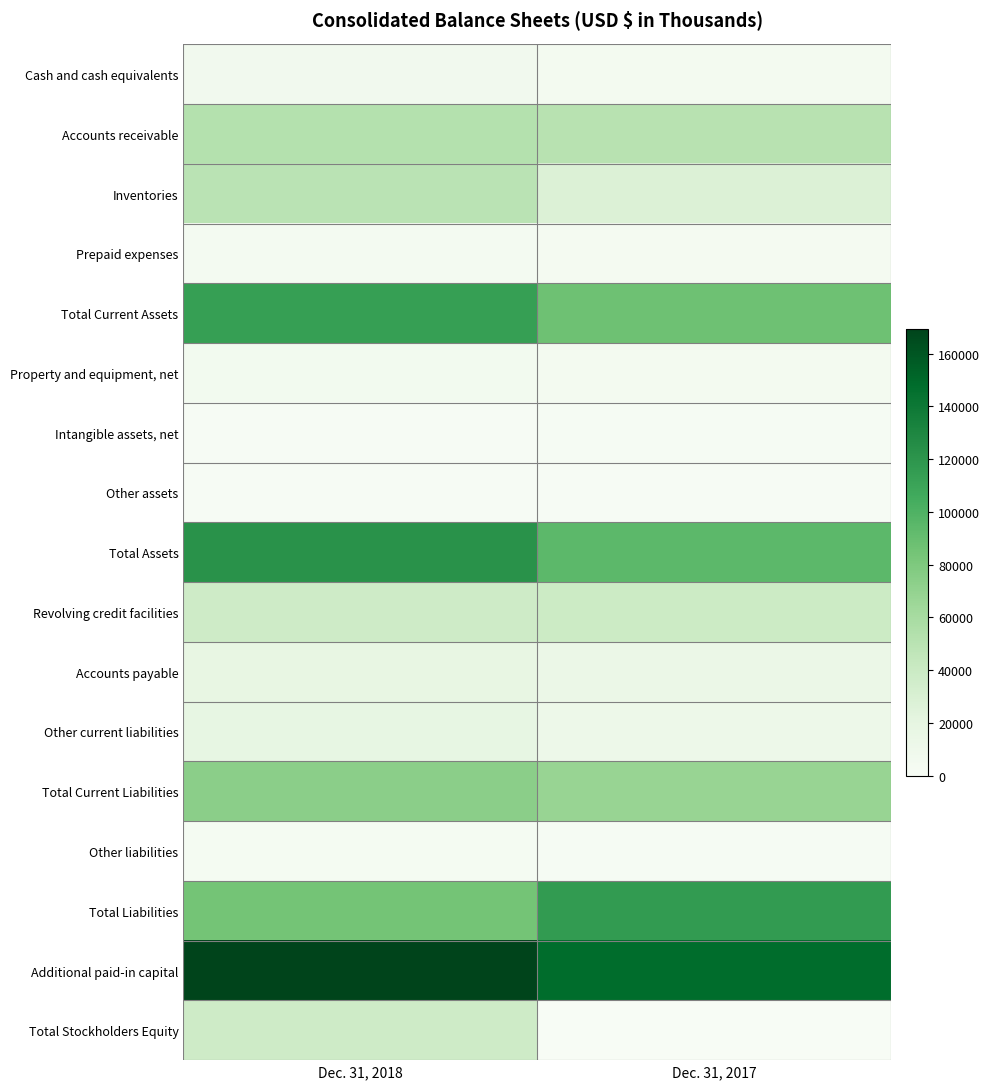

Which label corresponds to the largest value in the chart?

Dec. 31, 2018